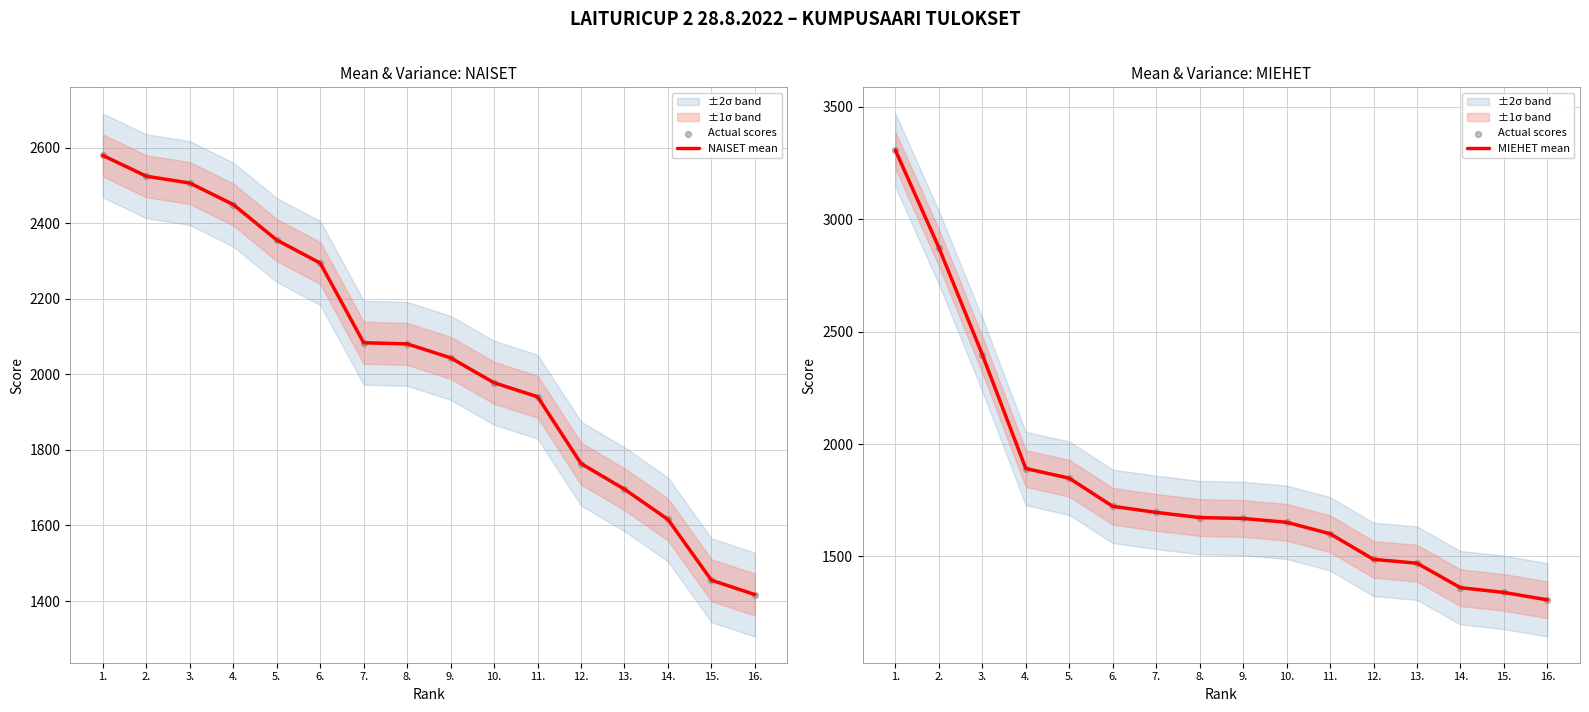

Which series has the widest spread of Y values?

Actual scores